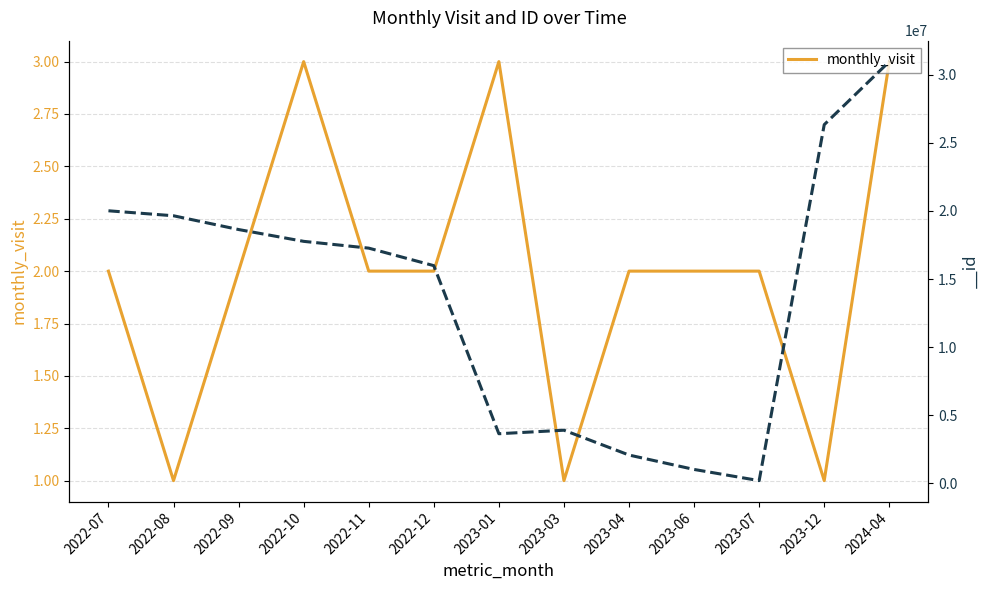

At which label is the value closest to 2?

2022-07